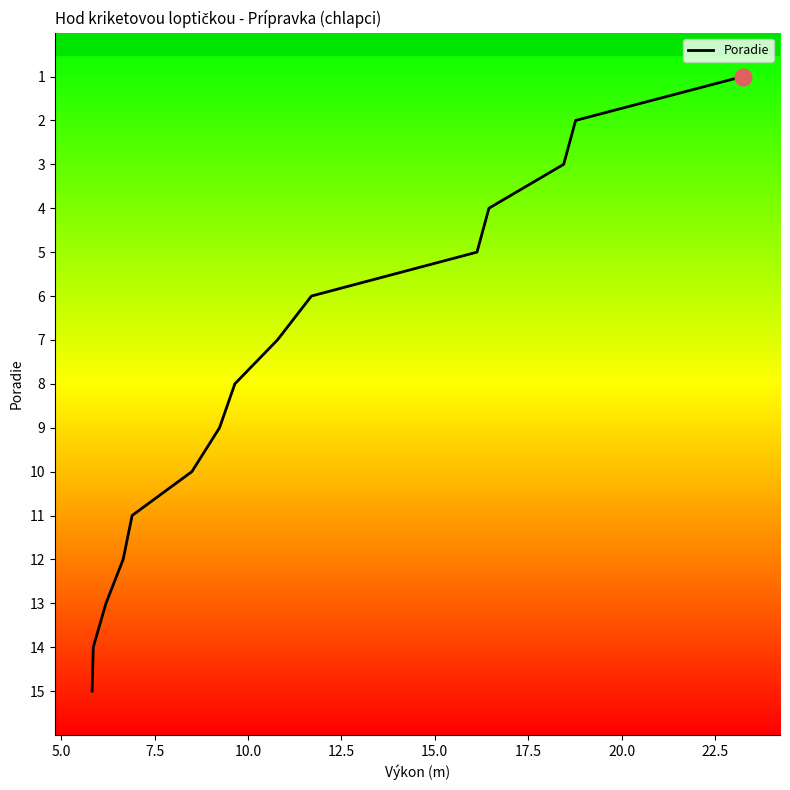

What is the greatest value displayed?

15